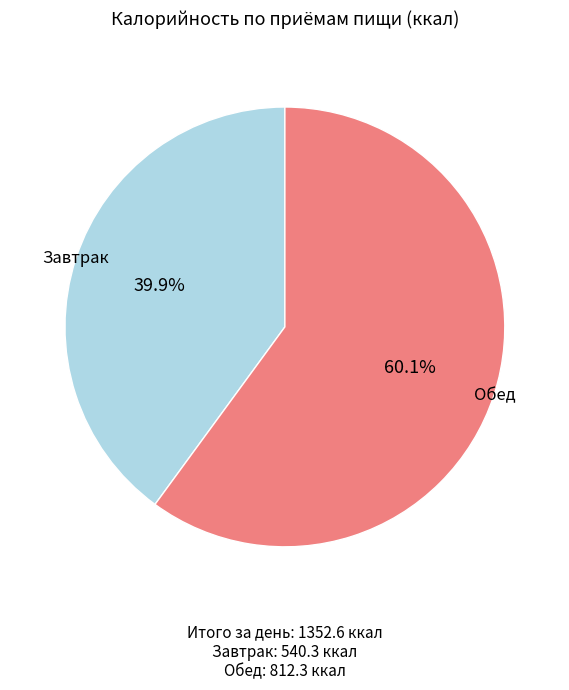

Does any single category account for the majority?

Yes